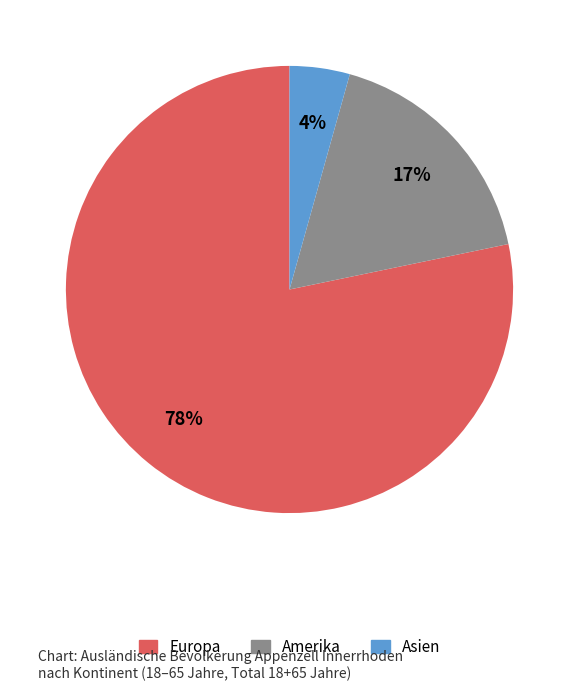

To the nearest percent, what is the difference between the Asien and Amerika slice percentages?

13%